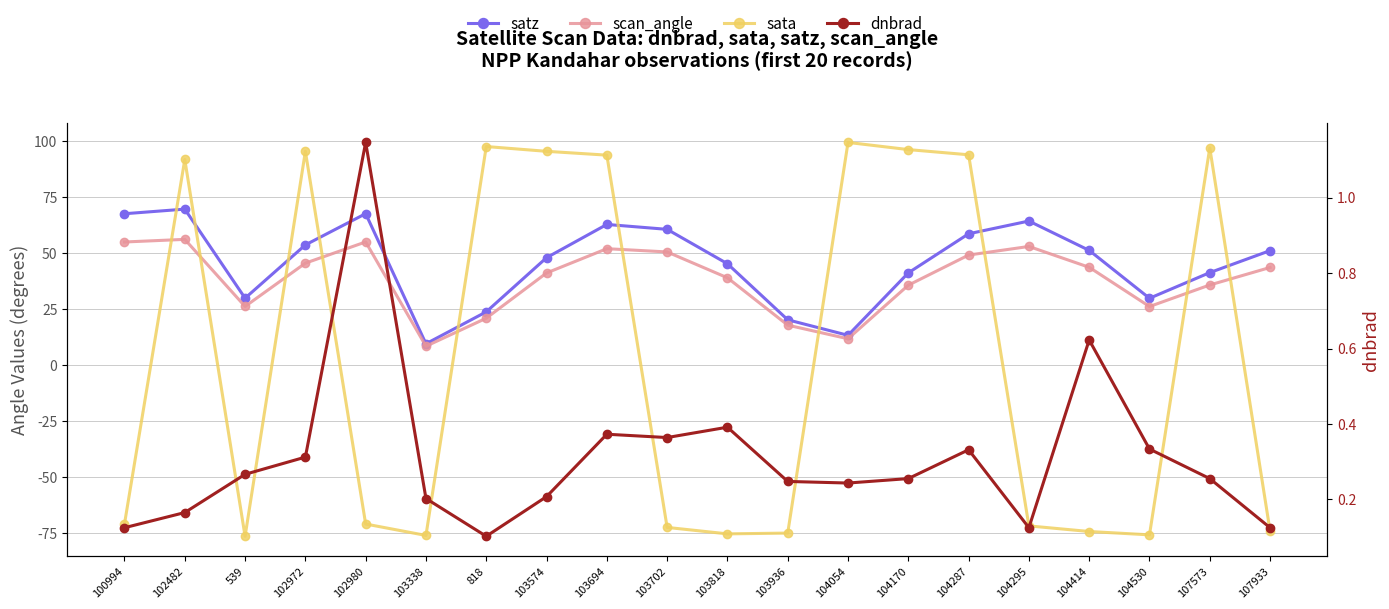

What is the label of the 11th point from the right?

103702